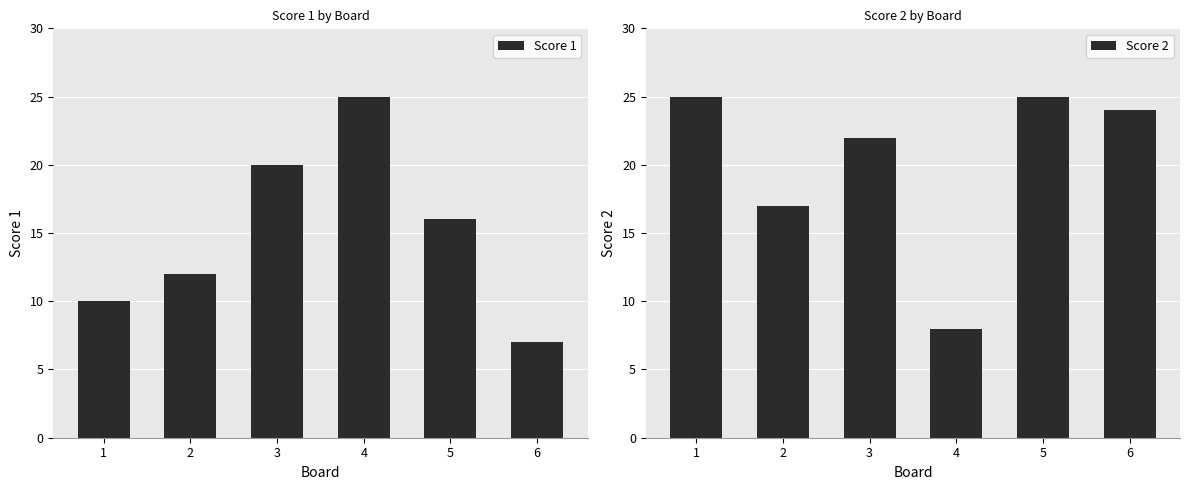

Reading left to right, what are all the values shown in this chart?

Score 1: 10	12	20	25	16	7
Score 2: 25	17	22	8	25	24